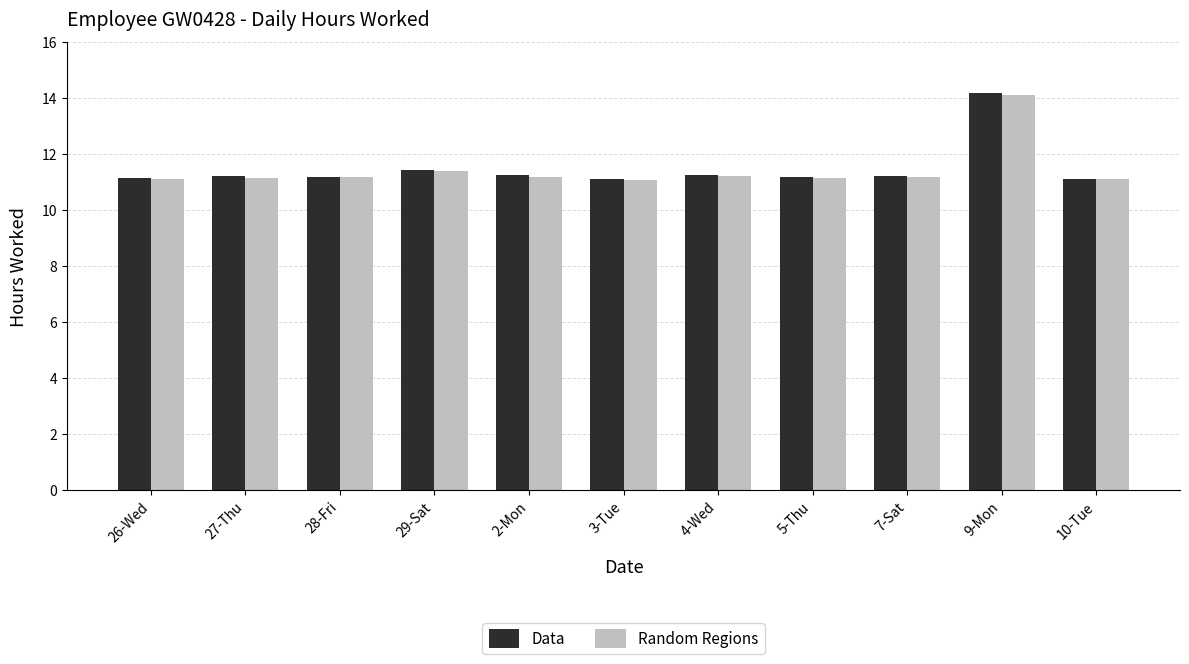

At which category is the sum across all series the highest?

9-Mon